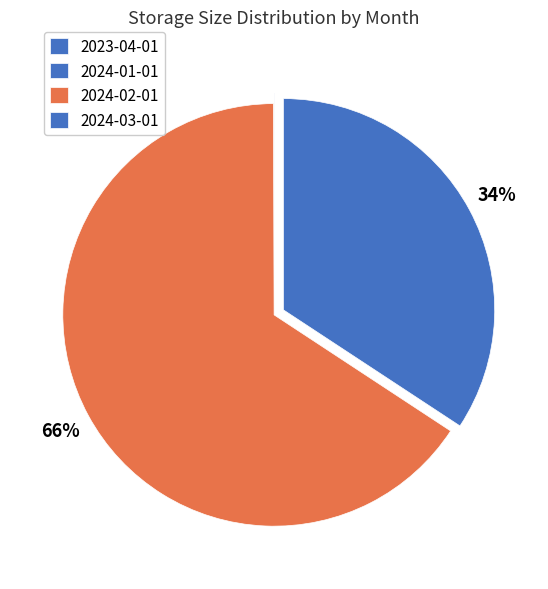

To the nearest percent, what is the difference between the largest and smallest slice percentages?

66%